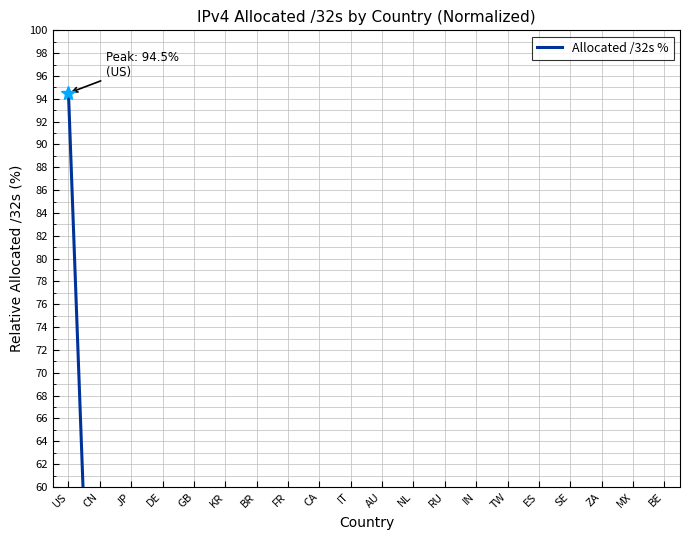

What value does the data have at SE?

1.8